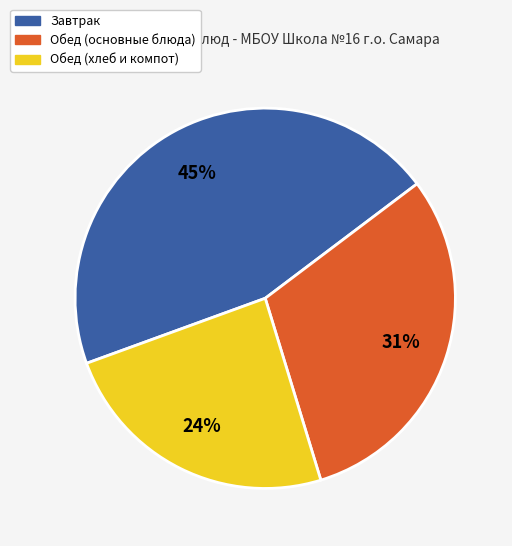

How many segments does this pie chart have?

3